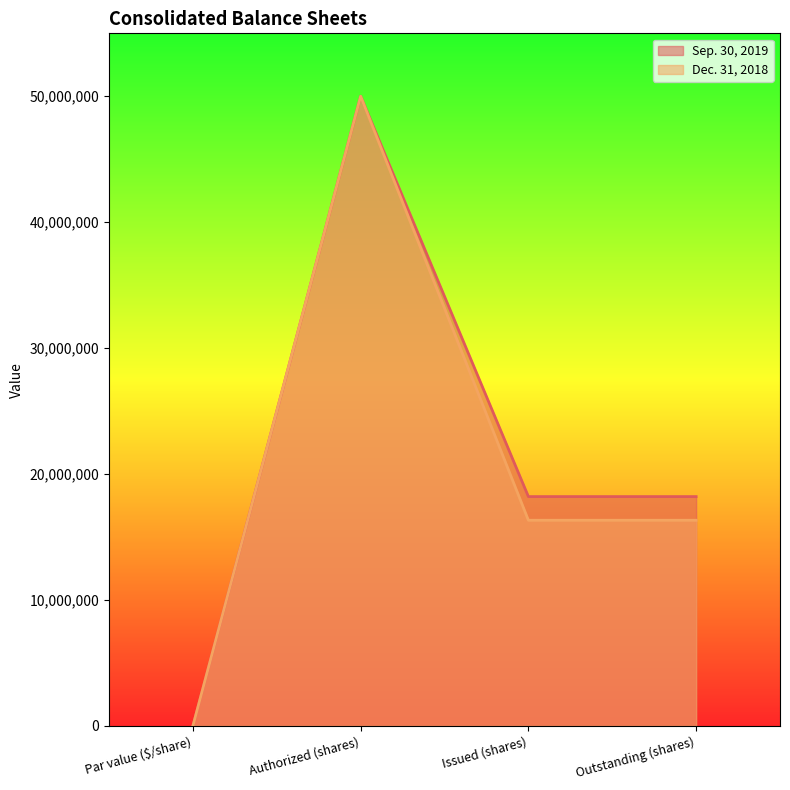

How many distinct data groups are displayed?

2